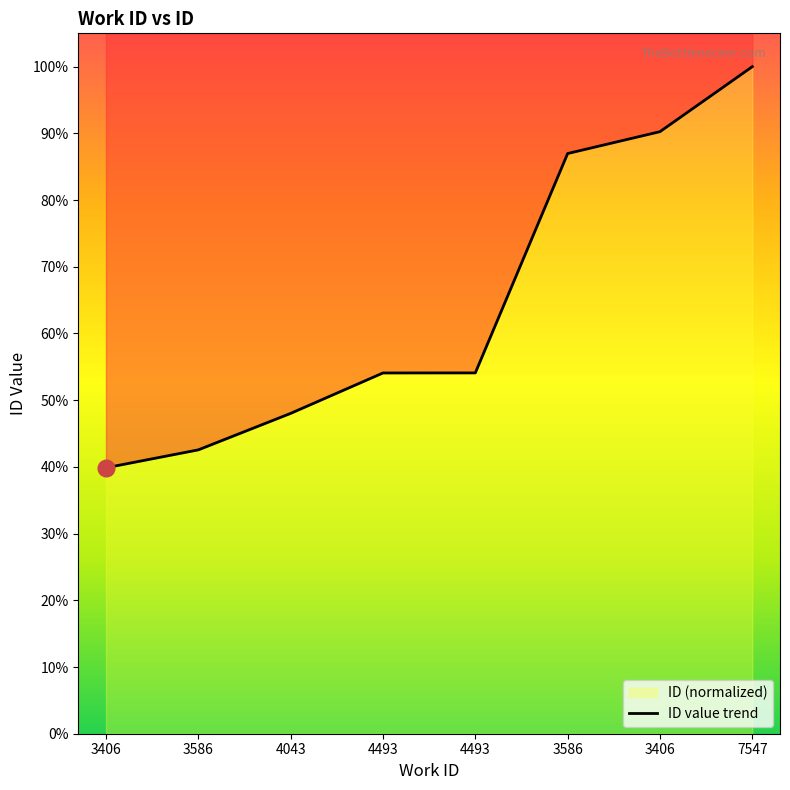

What value does the data have at 4043?

48.0